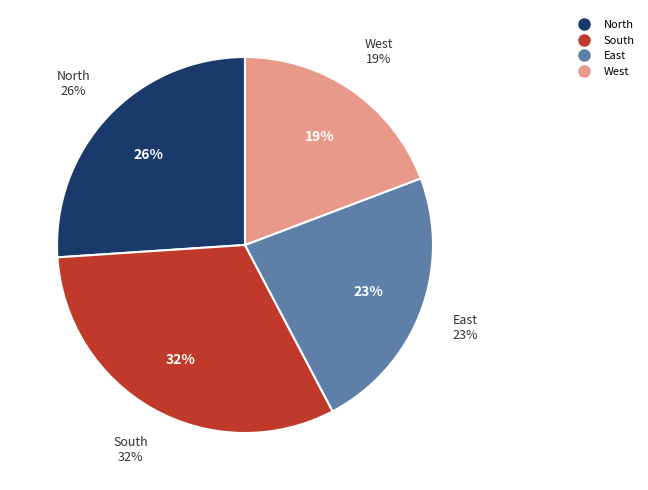

To the nearest percent, what portion does South represent?

32%